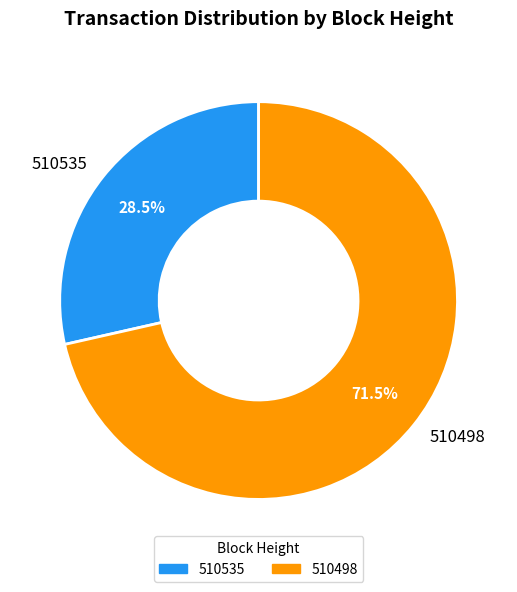

Which category has the biggest portion of the pie?

510498